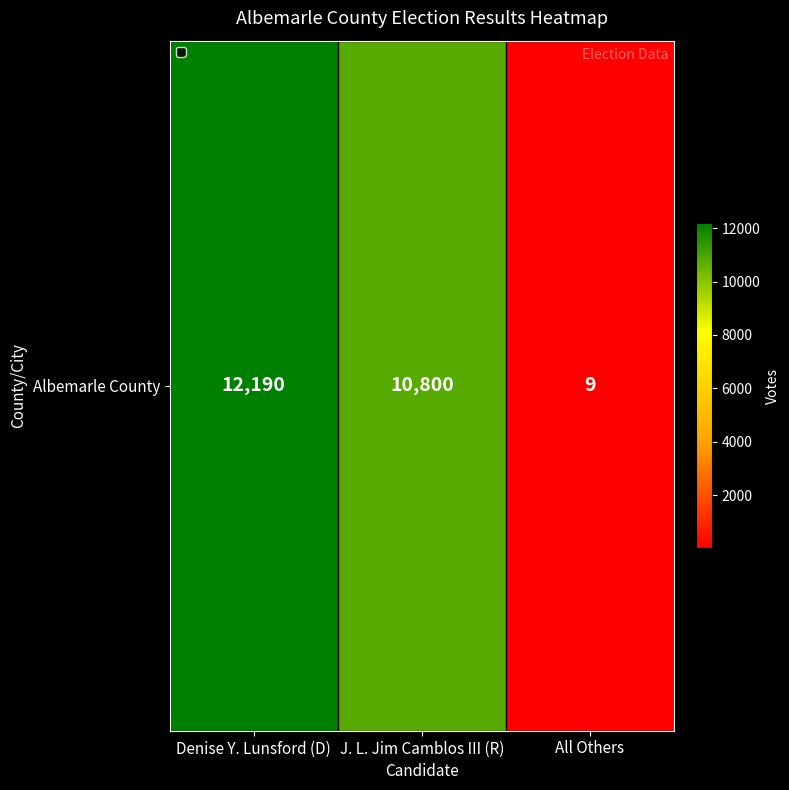

What is the difference between the maximum and second lowest values?

1390